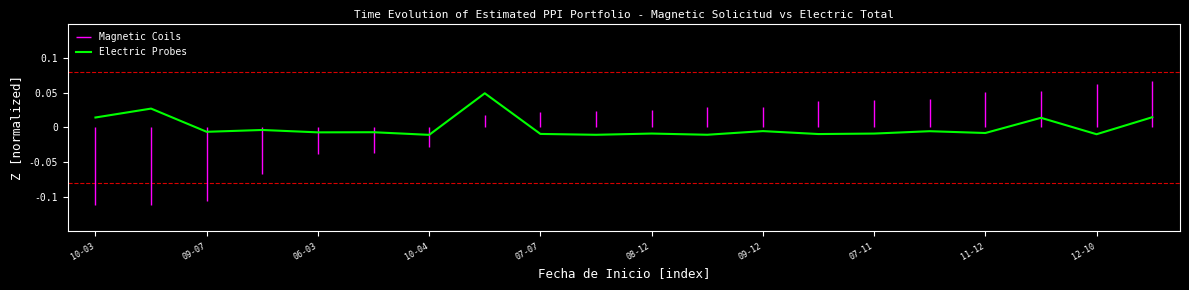

How many values are below 0?

15